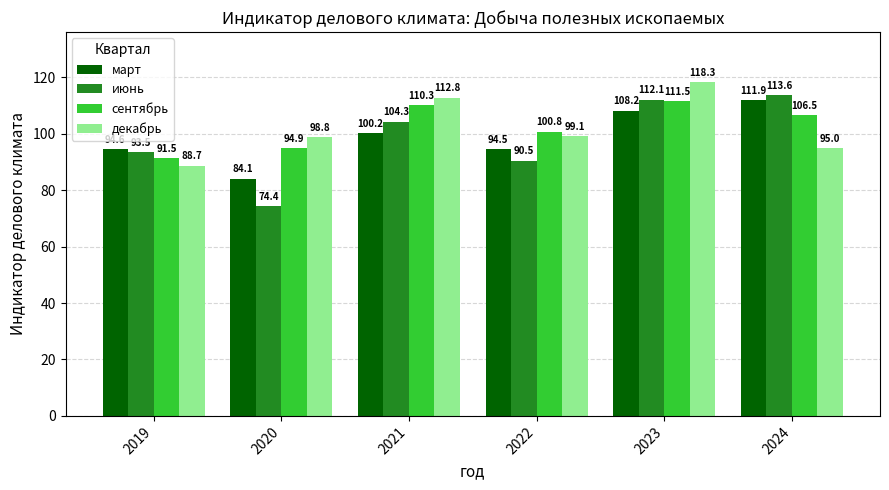

Is it true that сентябрь equals 91.5 at 2019?

True